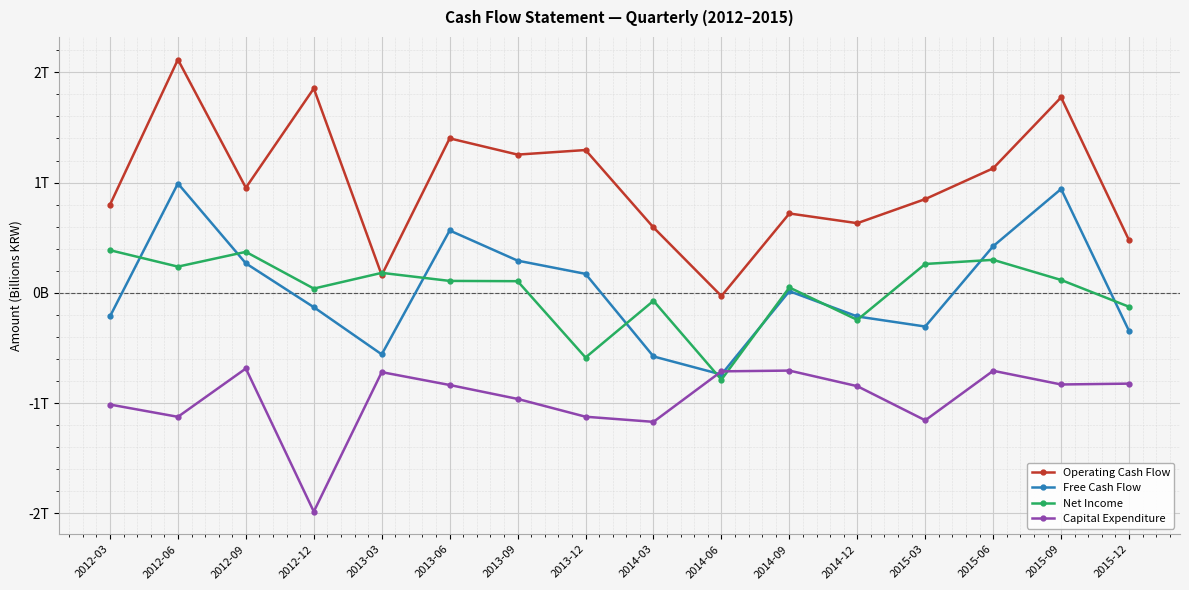

What are all the series names shown in the legend?

Operating Cash Flow, Free Cash Flow, Net Income, Capital Expenditure